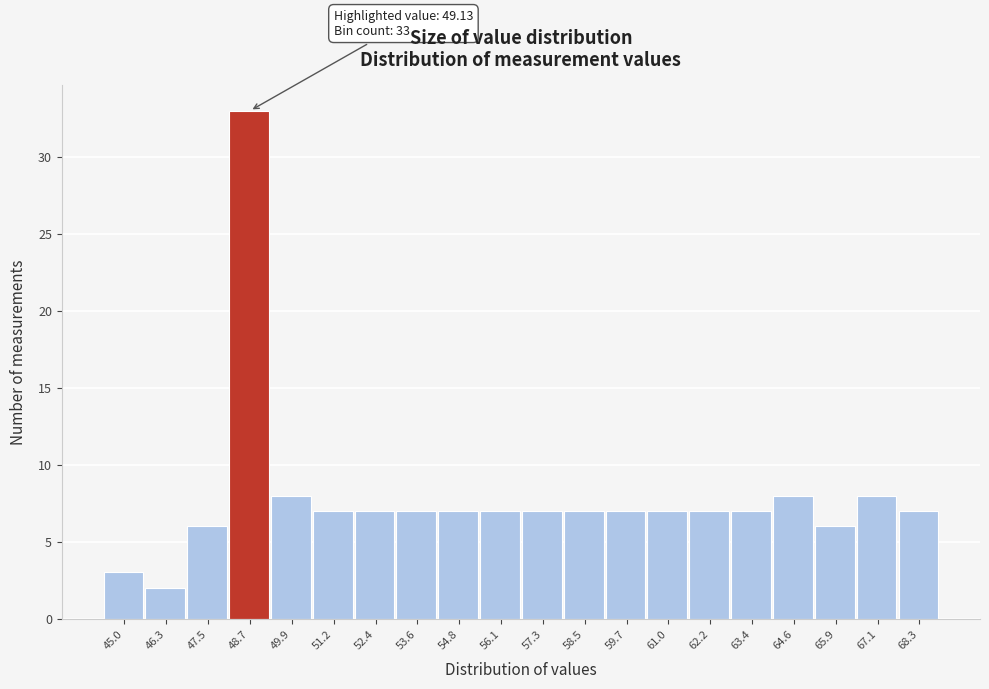

Reading left to right, transcribe all the data shown in this chart.

3	2	6	33	8	7	7	7	7	7	7	7	7	7	7	7	8	6	8	7